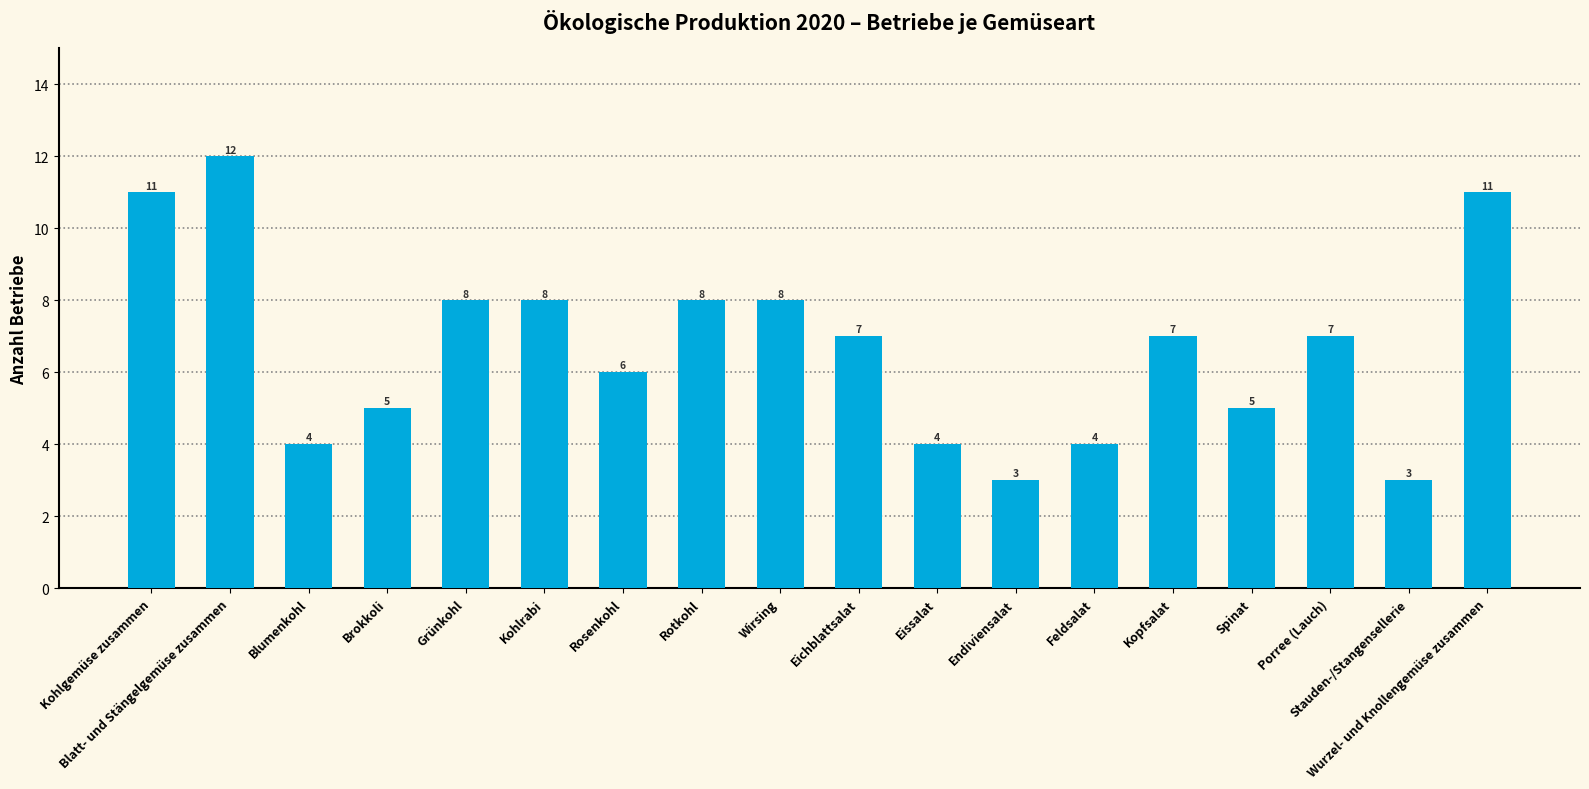

Where does the data first go above 7?

Kohlgemüse zusammen